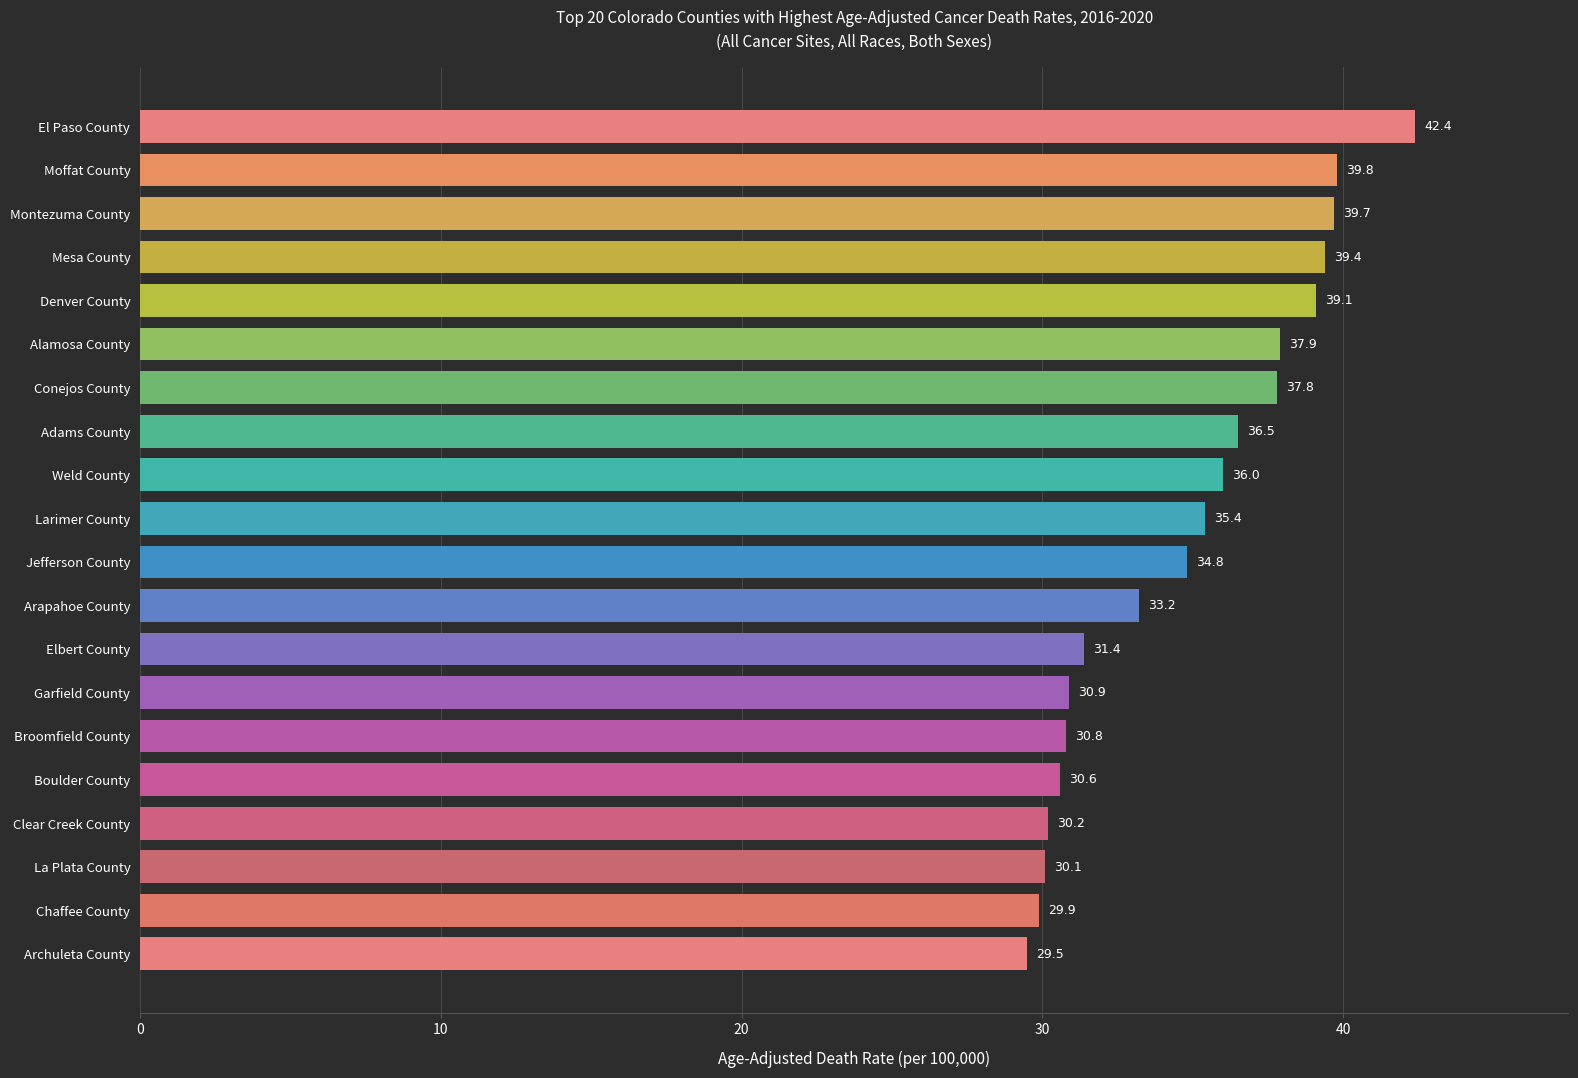

Between Adams County and Clear Creek County, which is larger?

Adams County